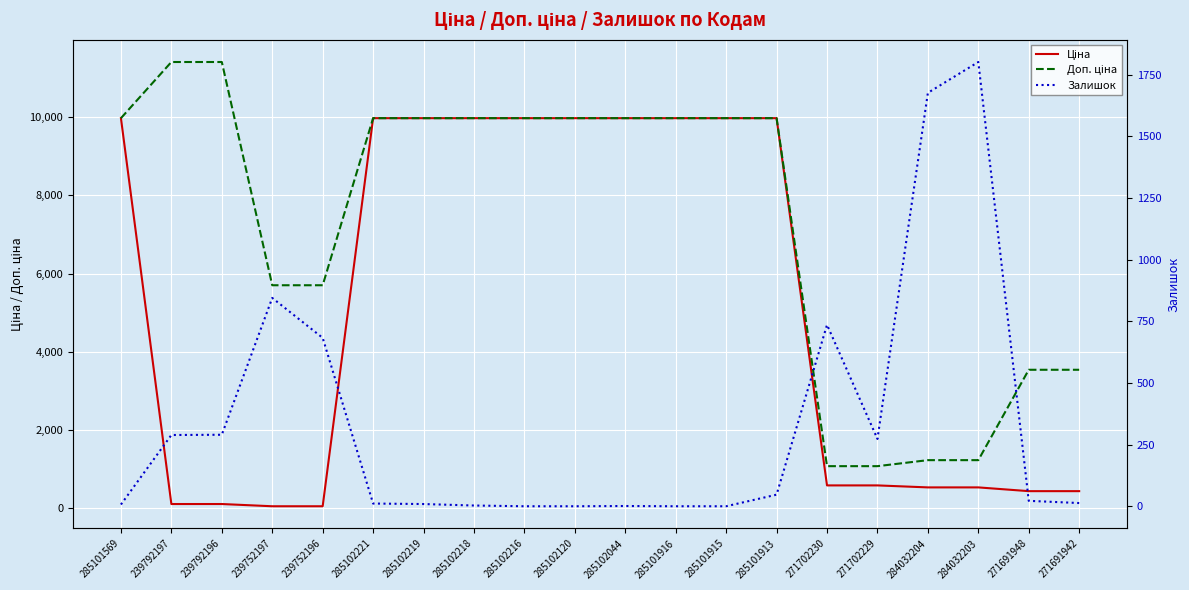

Read the Ціна value at 285102044.

9975.0